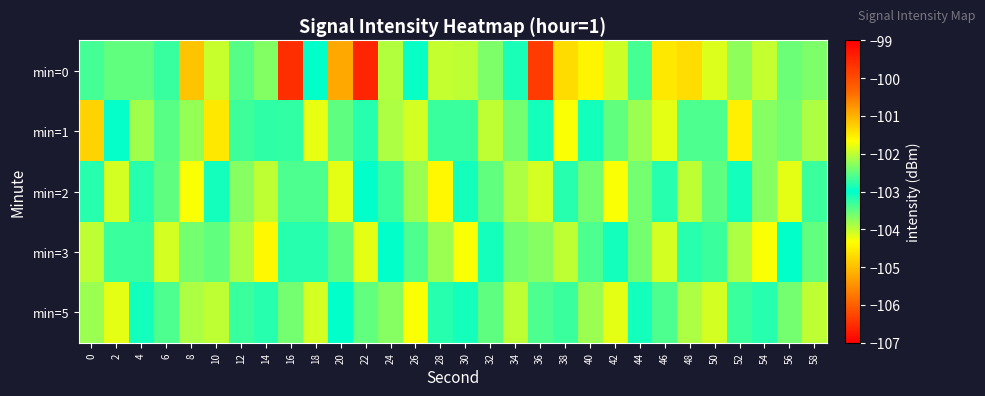

At 56, list the series in order from largest to smallest.

min=1, min=0, min=3, min=5, min=2